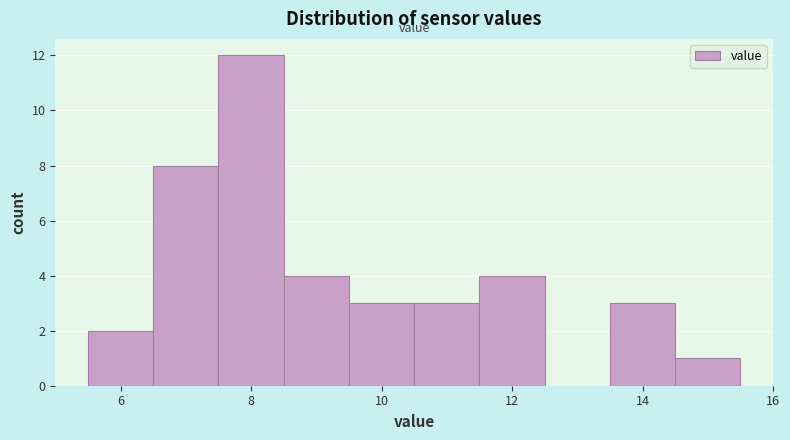

Which range on the x-axis has the tallest bar?

7.5 to 8.5